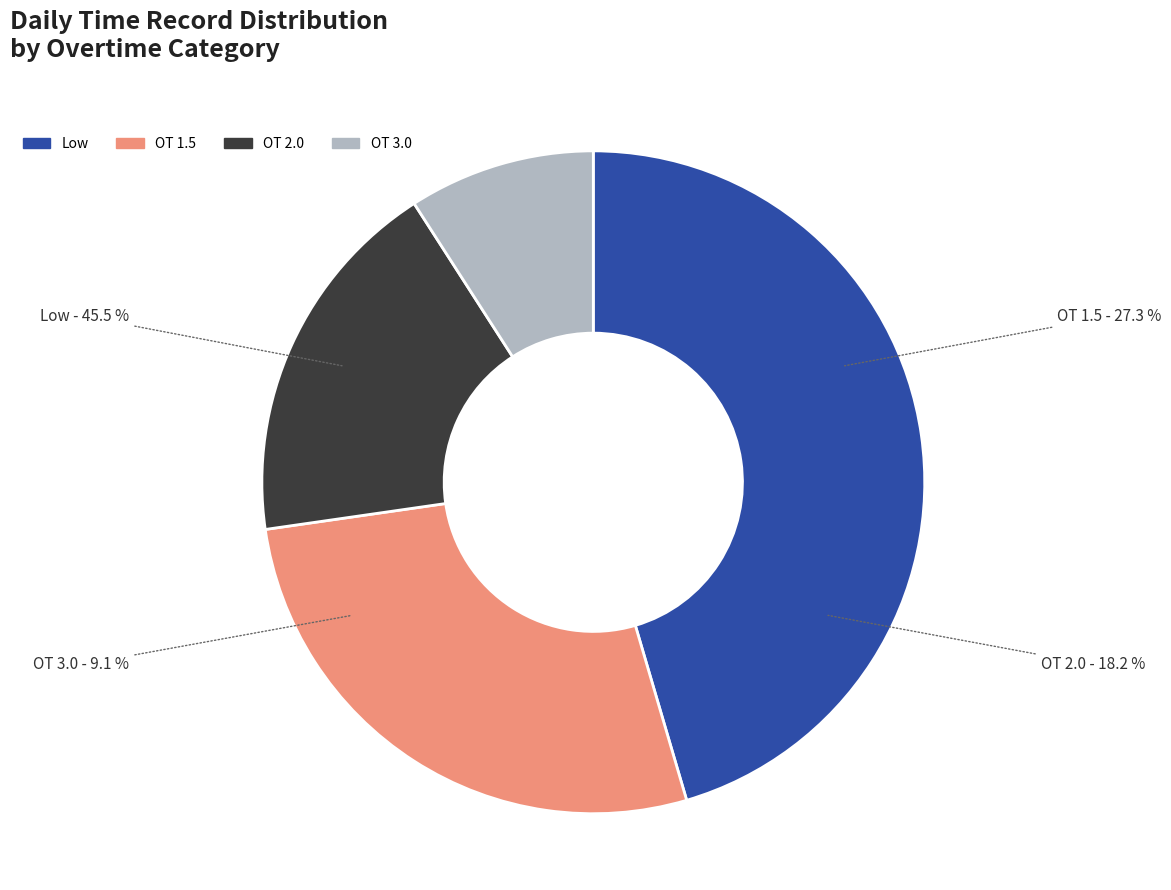

Which category has the smallest portion of the pie?

OT 3.0